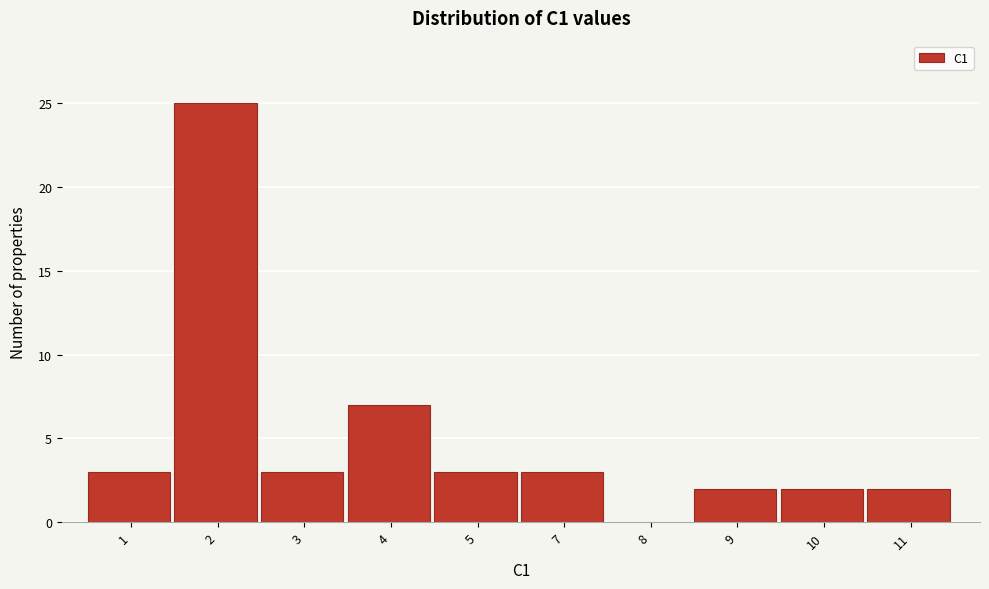

Reading left to right, transcribe all the data shown in this chart.

1=3	2=25	3=3	4=7	5=3	7=3	8=0	9=2	10=2	11=2